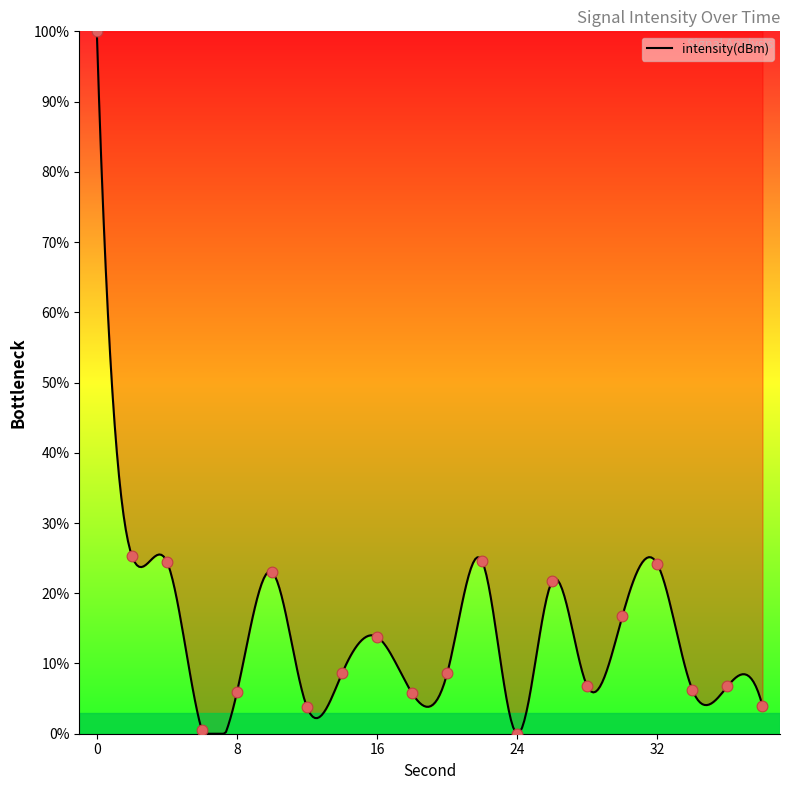

What is the change in value from 12 to 20?

+4.8